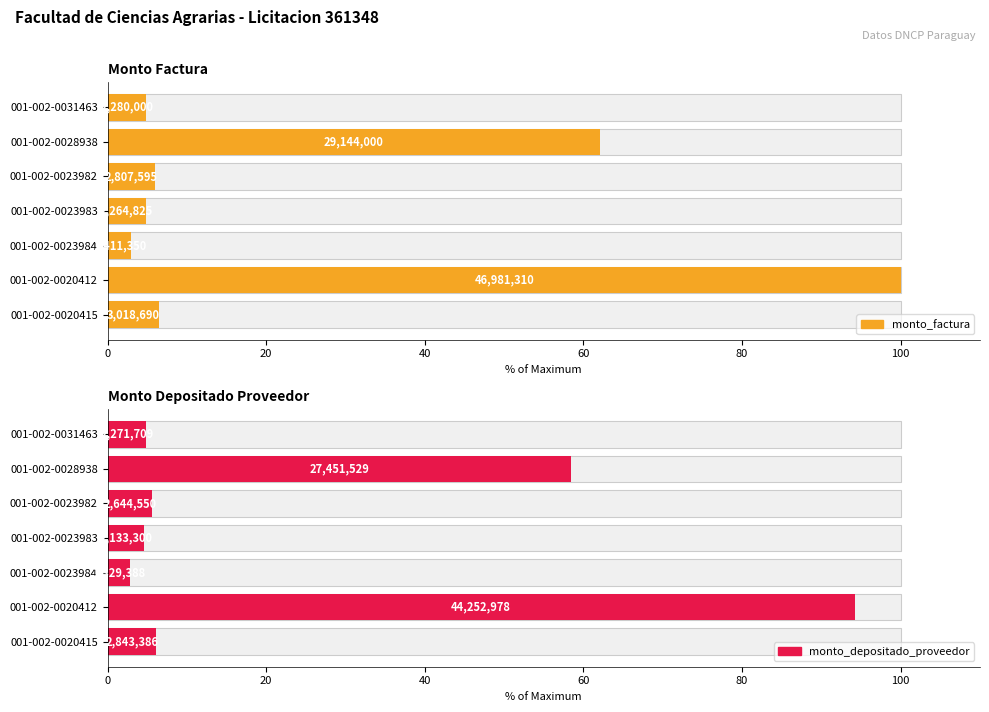

What are all the series names shown in the legend?

monto_factura, monto_depositado_proveedor